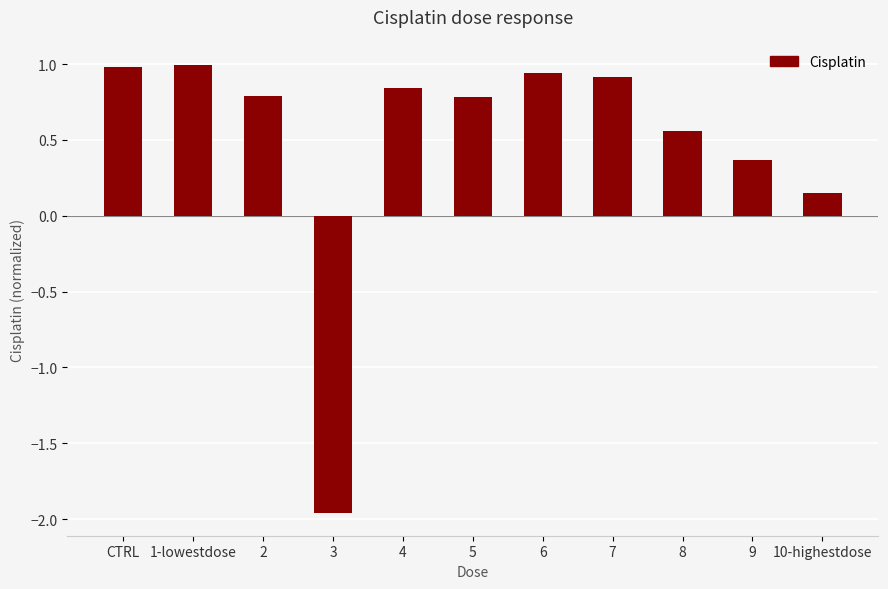

What is the average value?

0.5